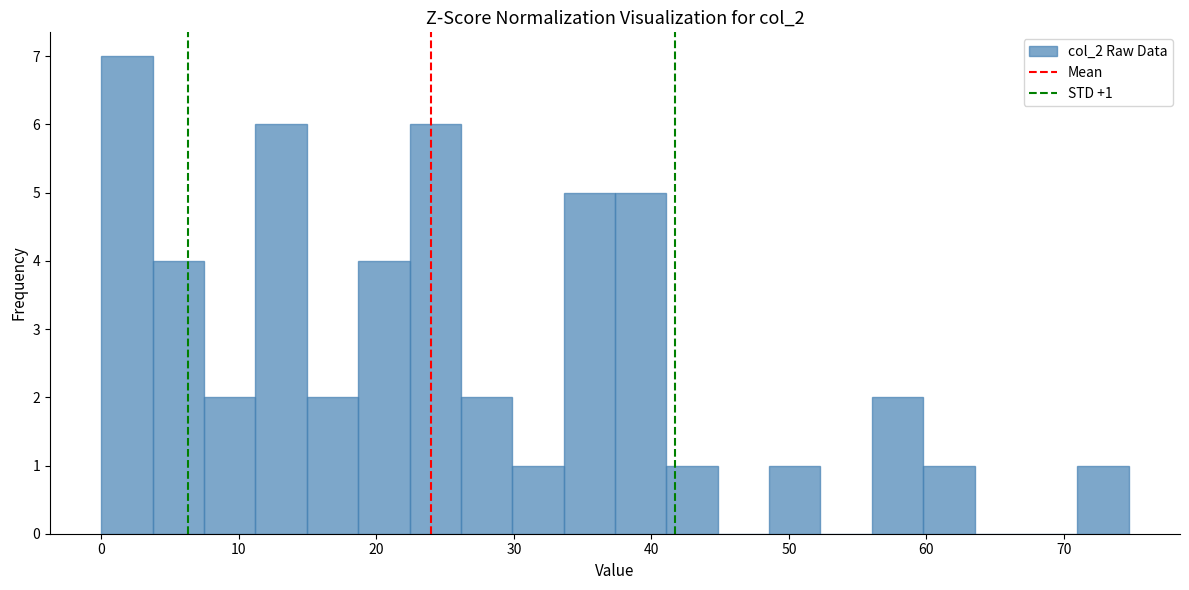

Read against the x-axis, roughly where is the centre of the tallest bar?

2